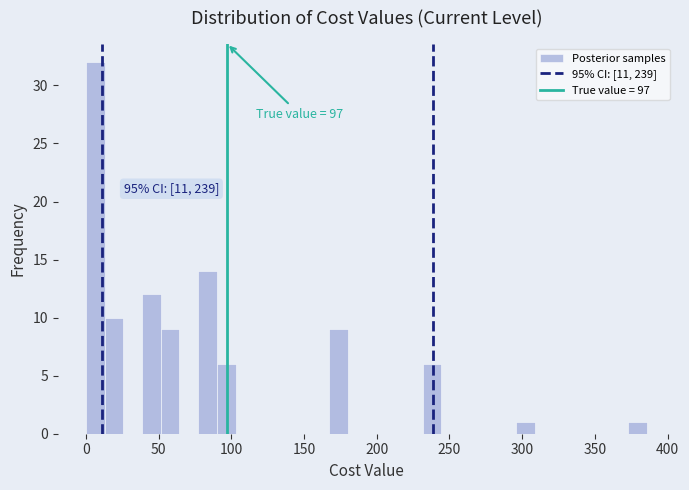

Read against the x-axis, roughly where is the centre of the tallest bar?

5